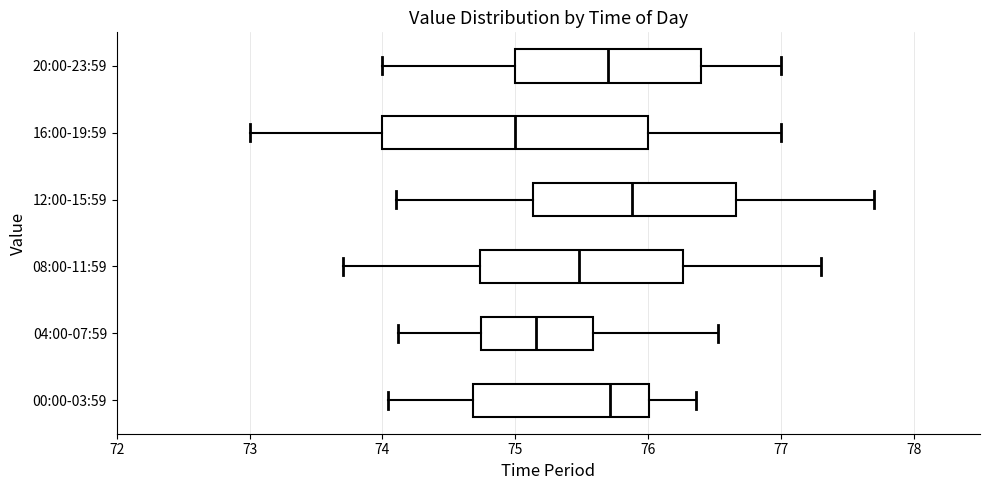

Which box is the widest, from its left edge to its right edge?

16:00-19:59